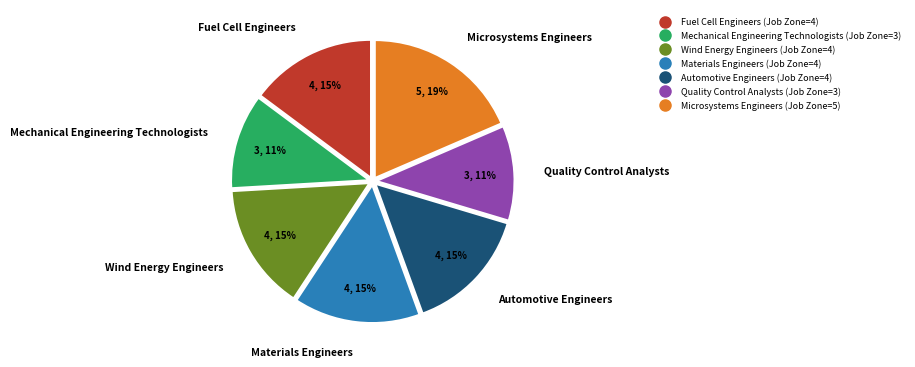

Which has a higher value, Mechanical Engineering Technologists or Wind Energy Engineers?

Wind Energy Engineers